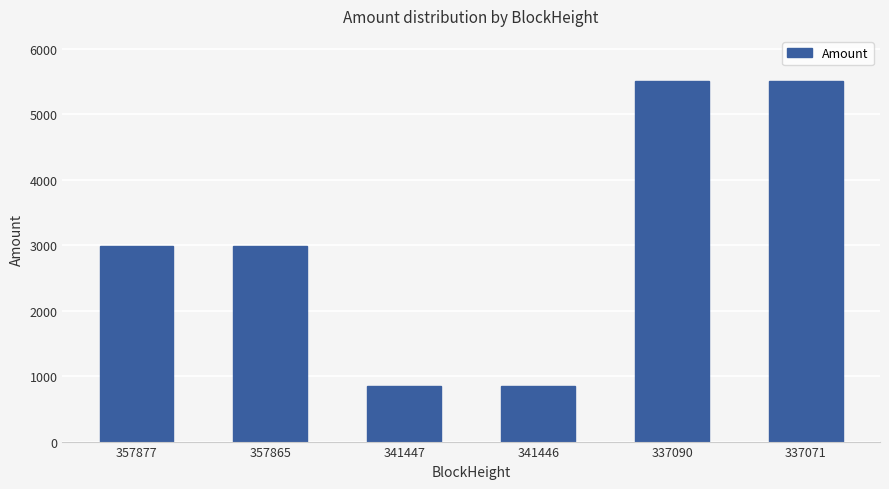

What is the value of the 4th bar from the left?

856.0